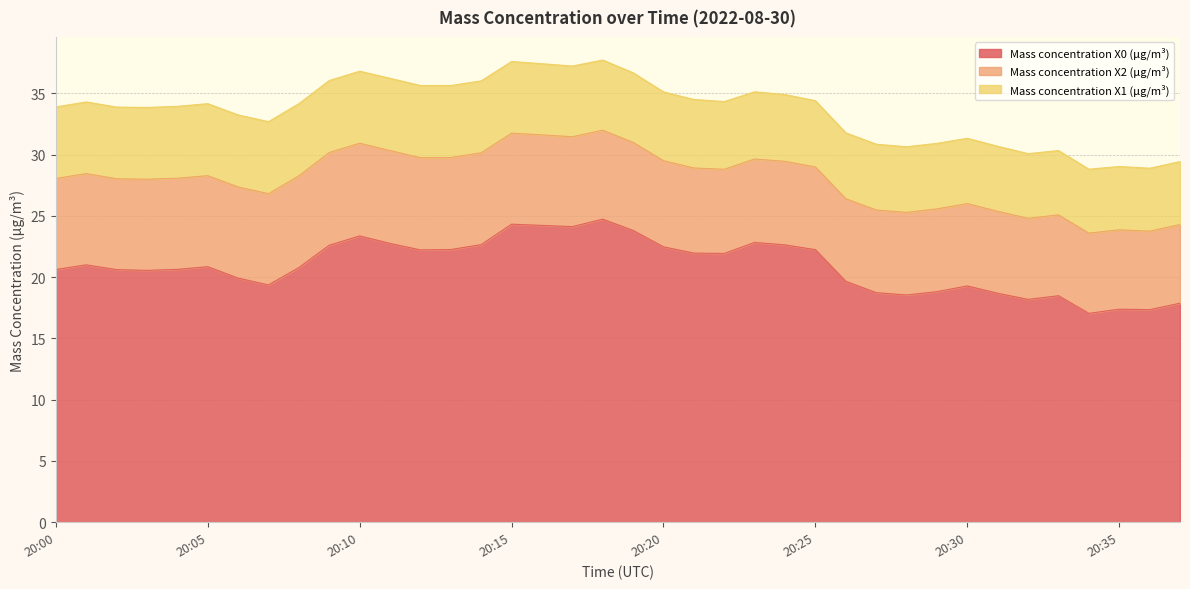

What is the spread (max minus min) of values at 20:08?

14.9